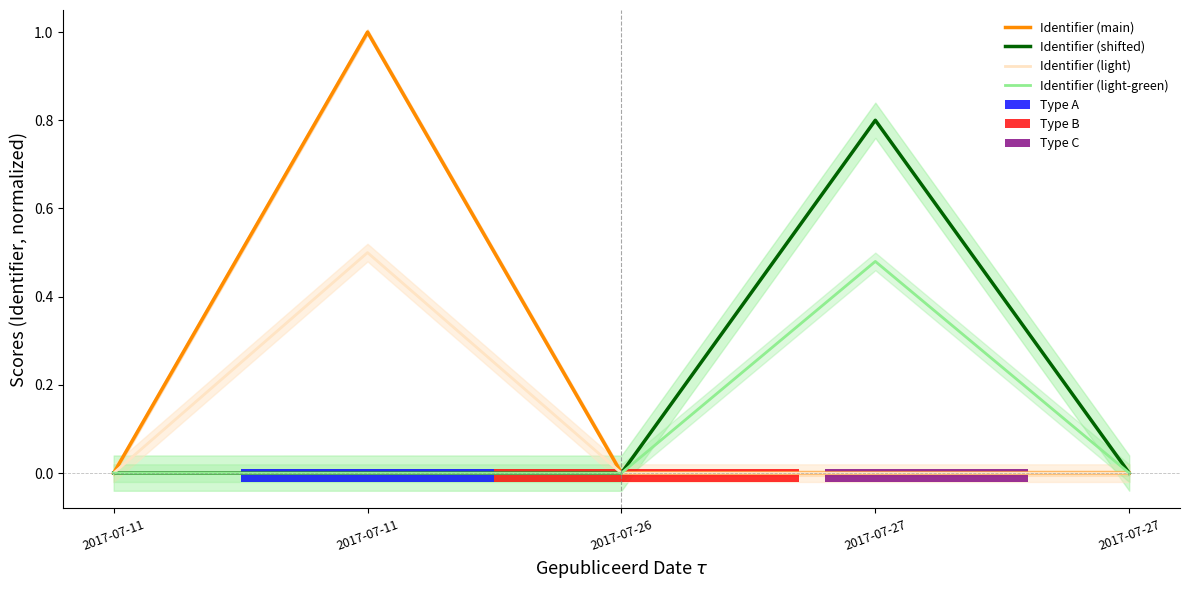

Does the chart have visible grid lines?

No